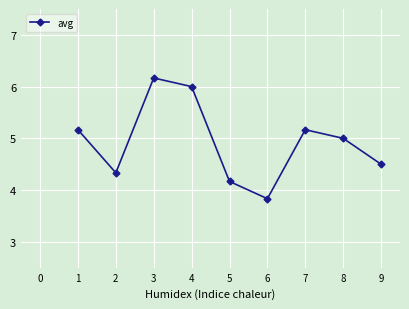

Reading left to right, what are all the values shown in this chart?

5.2	4.3	6.2	6.0	4.2	3.8	5.2	5.0	4.5